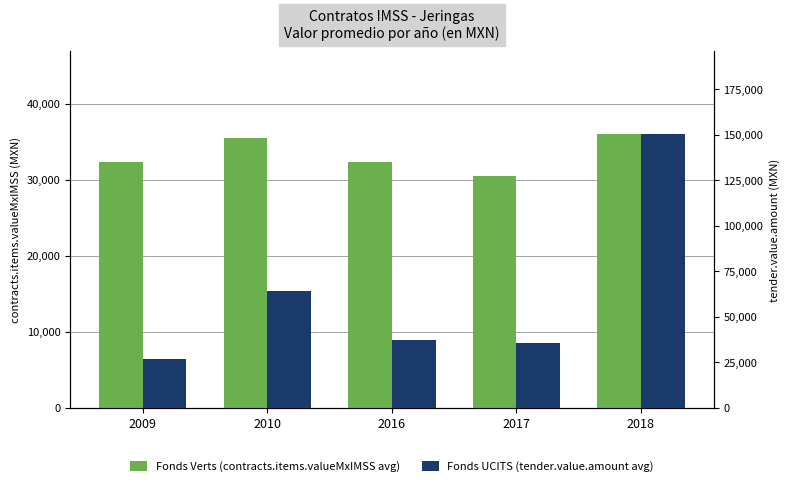

Reading left to right, what are all the values shown in this chart?

Fonds Verts (contracts.items.valueMxIMSS avg): 2009=32284.0	2010=35530.8	2016=32313.4	2017=30493.2	2018=36039.3
Fonds UCITS (tender.value.amount avg): 2009=26597.2	2010=64162.8	2016=37182.6	2017=35534.6	2018=150471.7